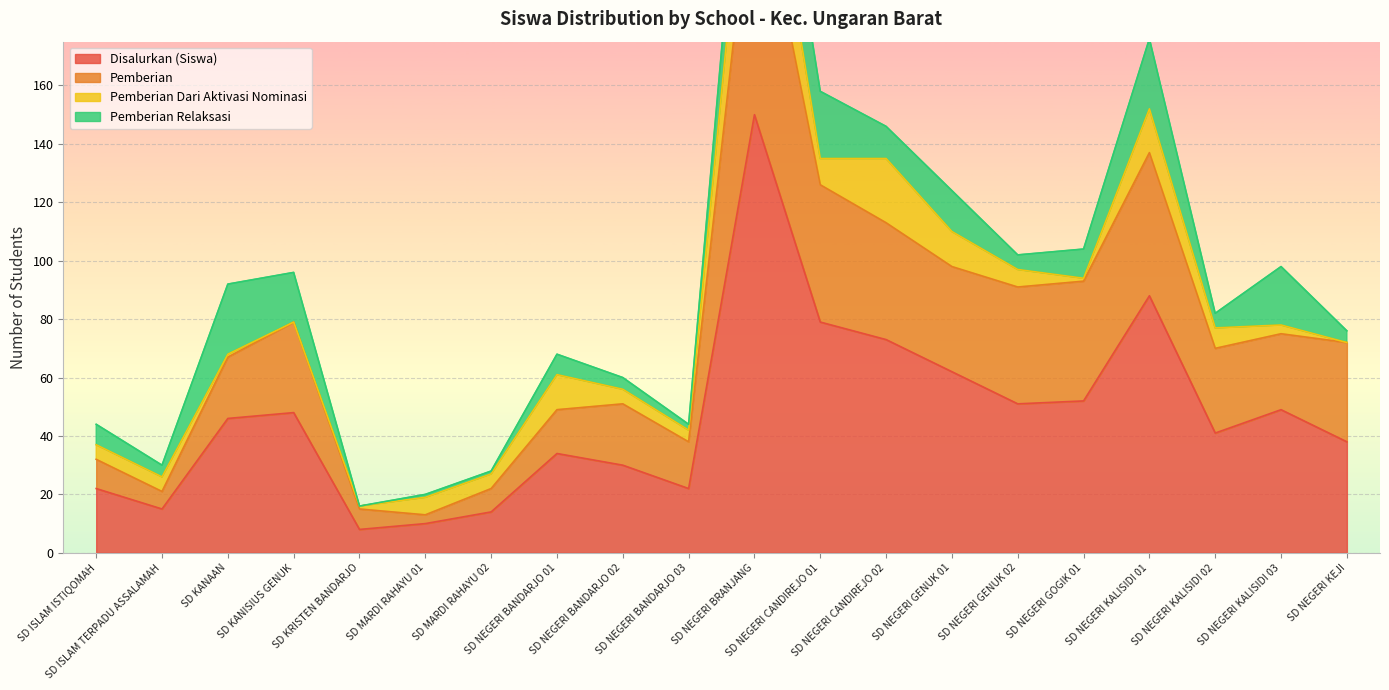

What is the maximum value for Disalurkan (Siswa)?

150